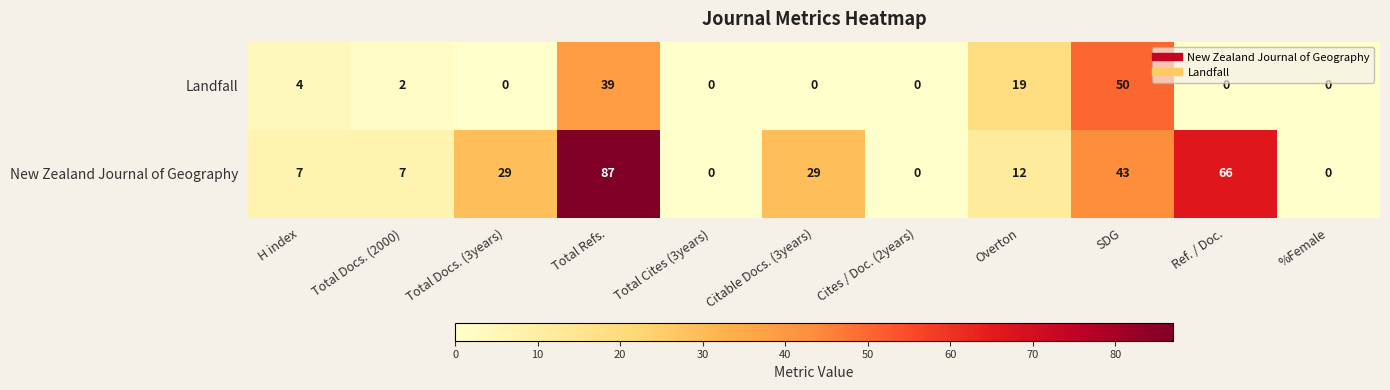

Which category has the highest value across all series?

Total Refs.